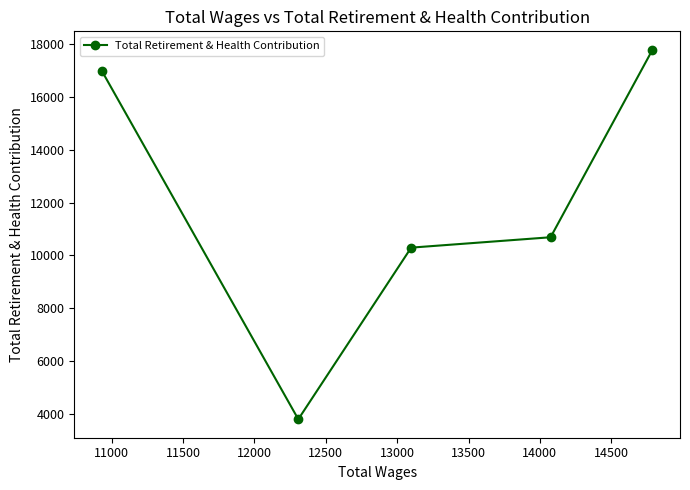

What is the average value?

11911